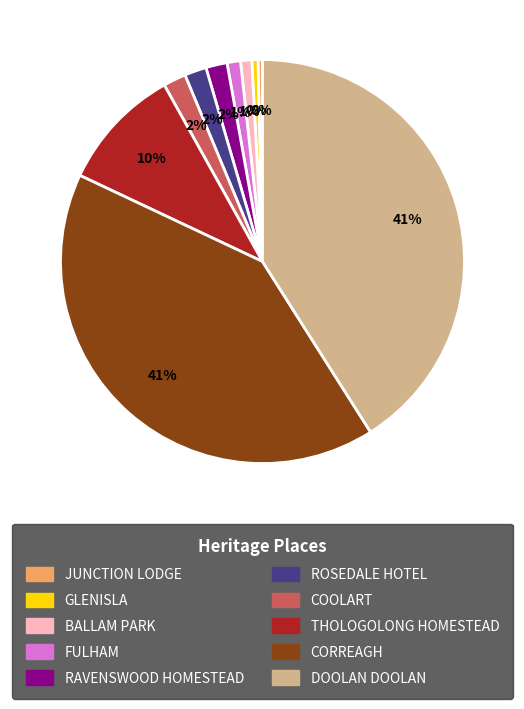

Which has a higher value, THOLOGOLONG HOMESTEAD or RAVENSWOOD HOMESTEAD?

THOLOGOLONG HOMESTEAD